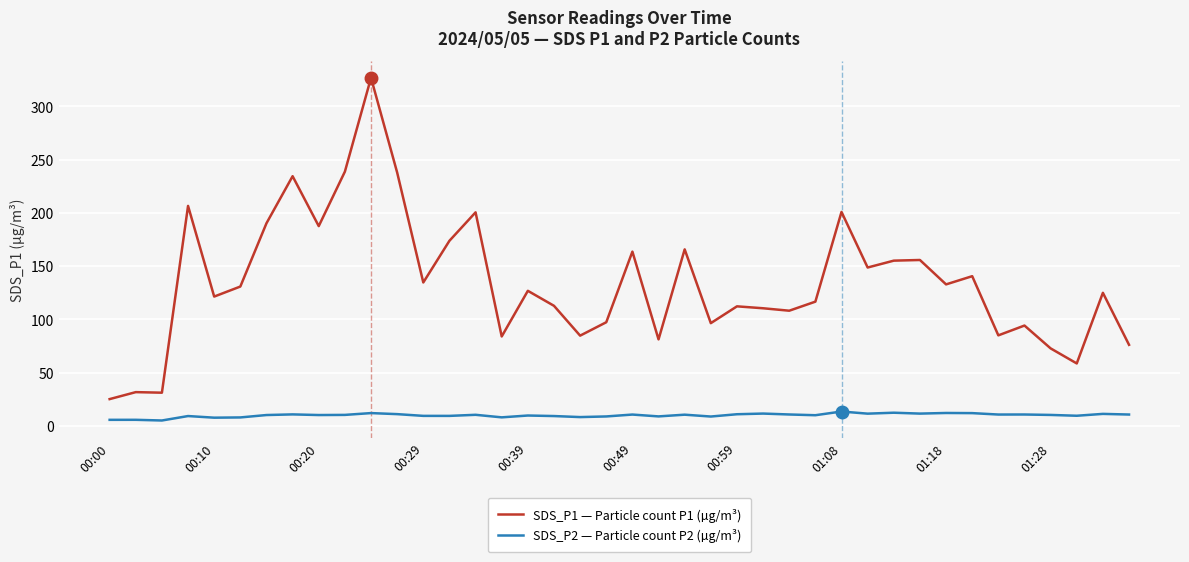

What is the maximum value for SDS_P1 — Particle count P1 (µg/m³)?

326.8